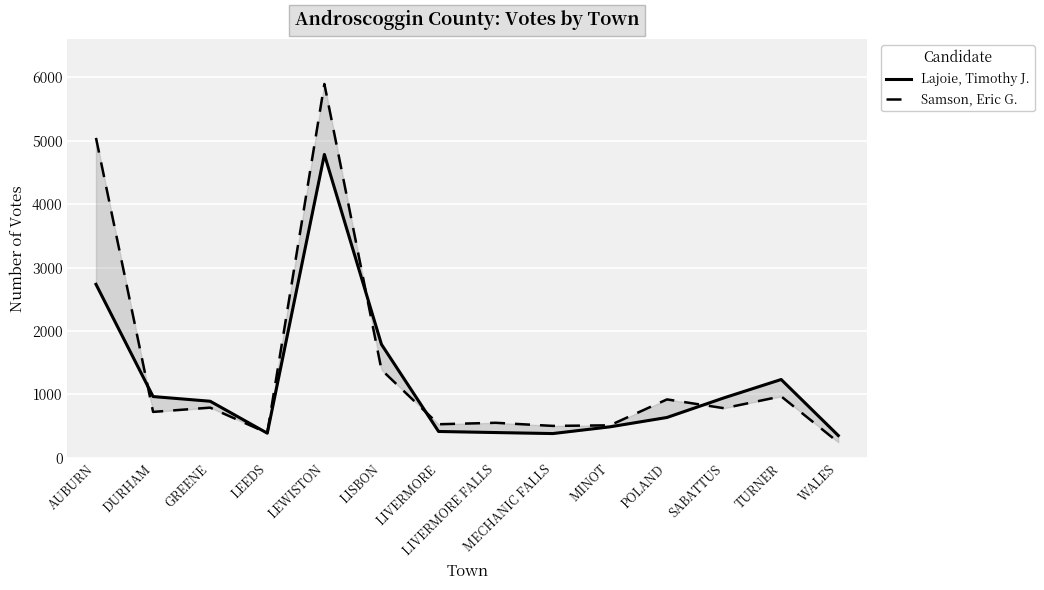

After their last crossing, which series has the higher values: Lajoie, Timothy J. or Samson, Eric G.?

Lajoie, Timothy J.